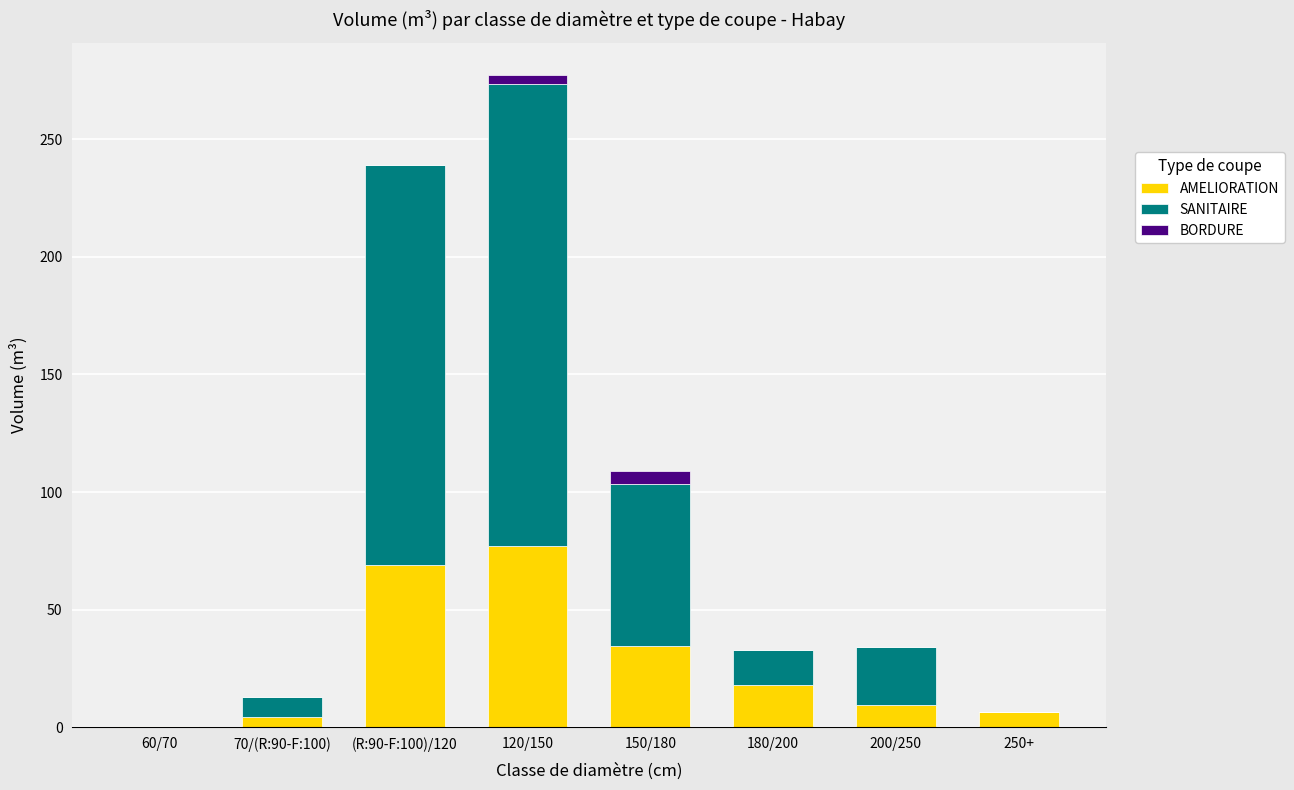

What is the maximum value for AMELIORATION?

77.1